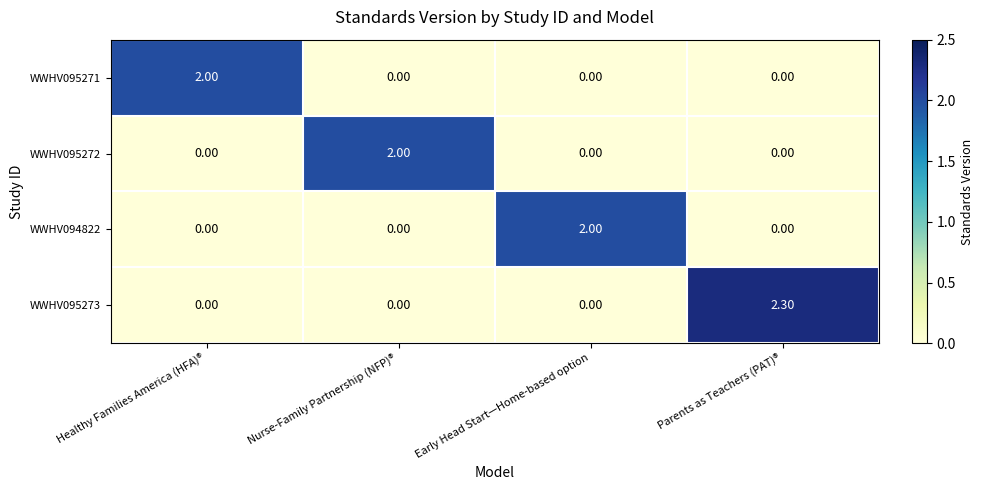

Which series has the largest range (max minus min)?

WWHV095273